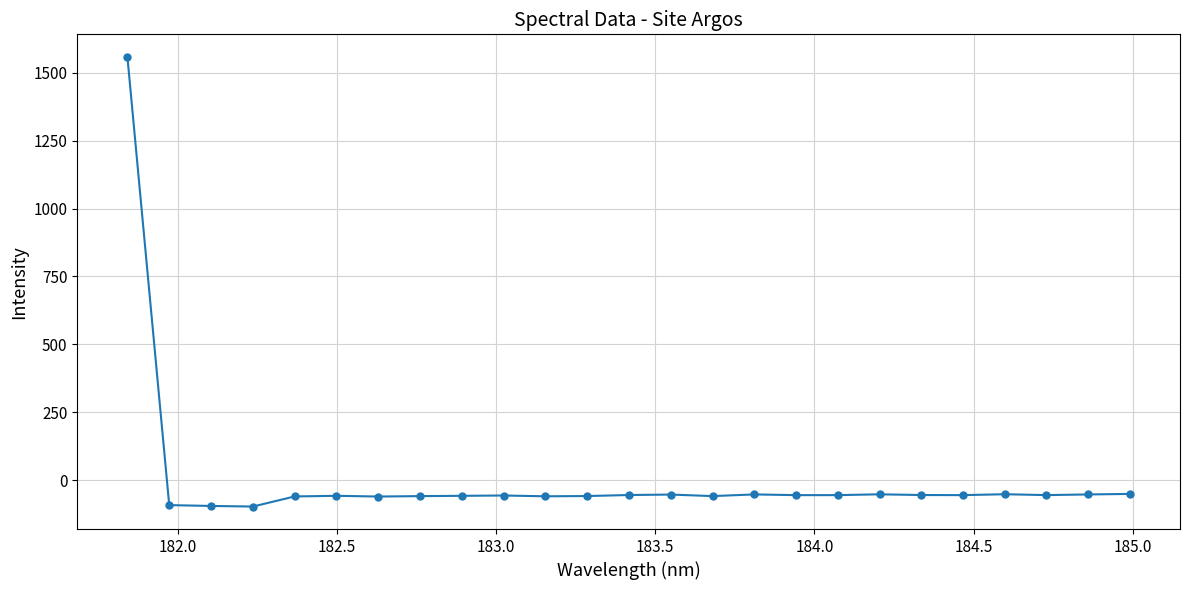

What is the minimum value shown in the chart?

-97.7